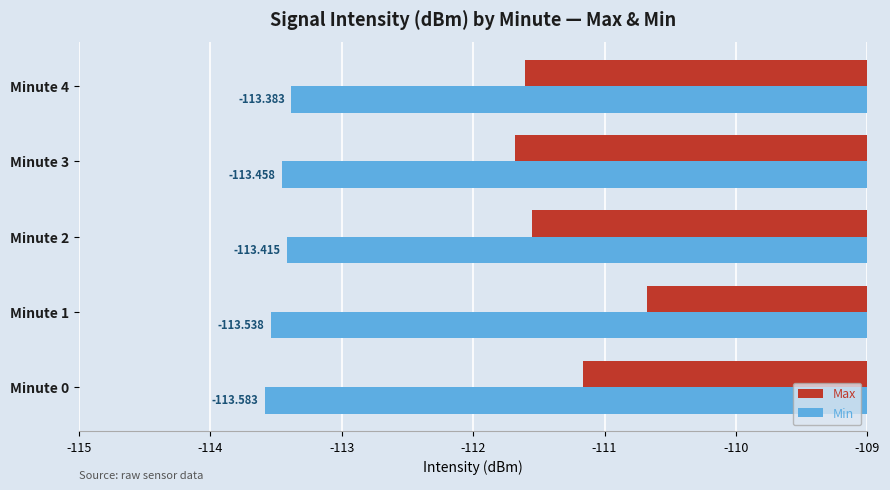

Which series has the largest range (max minus min)?

Max